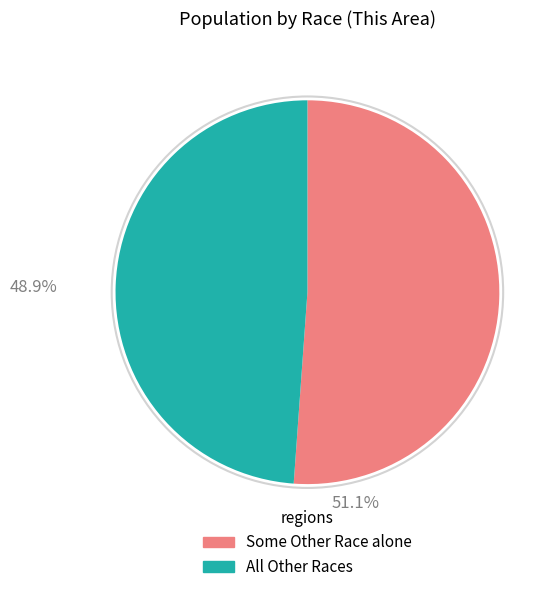

Is there a majority slice in this chart?

Yes